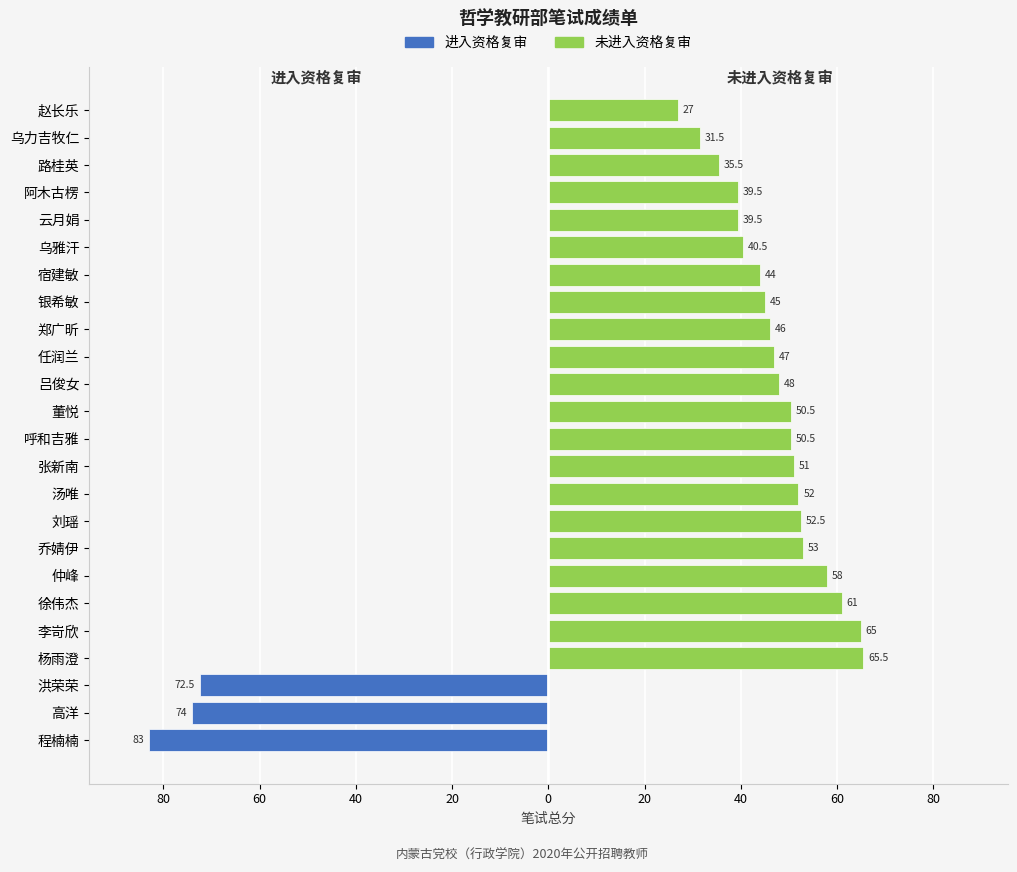

What is the difference between the highest and lowest values at 12?

50.5